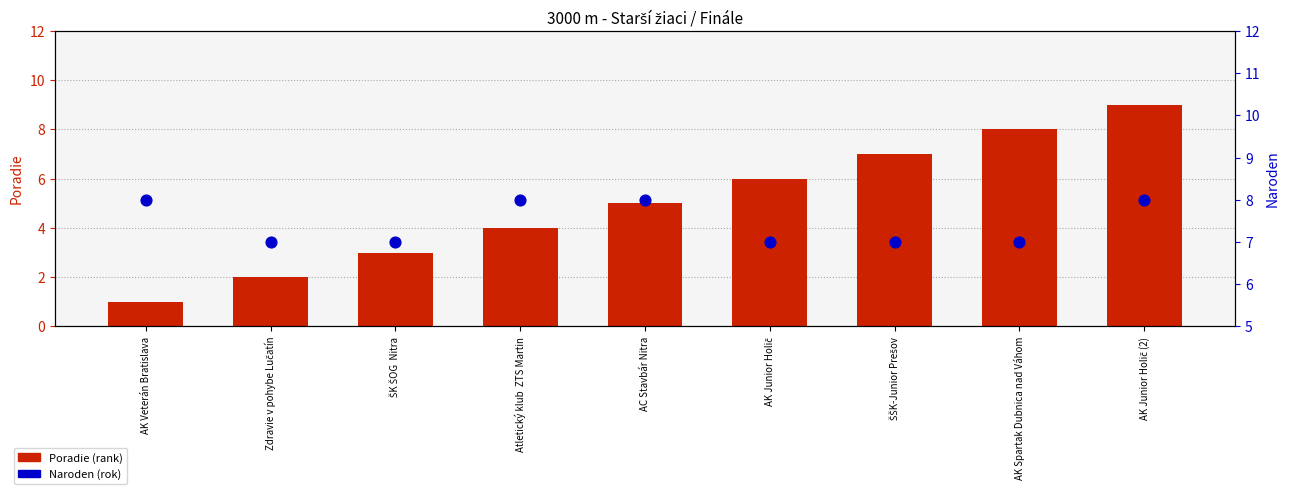

Which series reaches the maximum Y coordinate?

Poradie (rank)